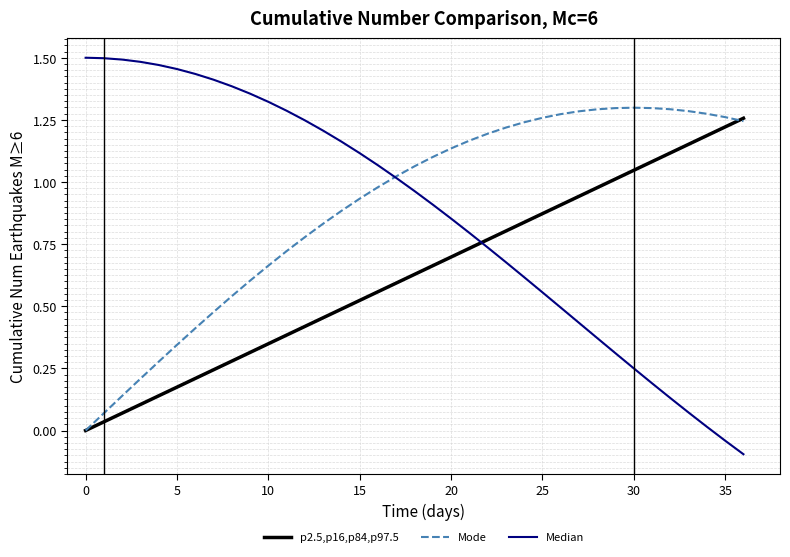

Which series has the widest spread of values?

Median